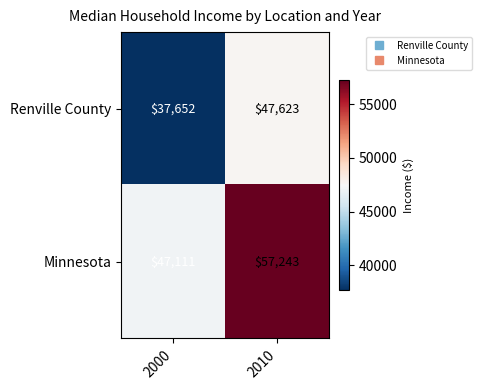

List the series in order of their peak value, lowest first.

Renville County, Minnesota